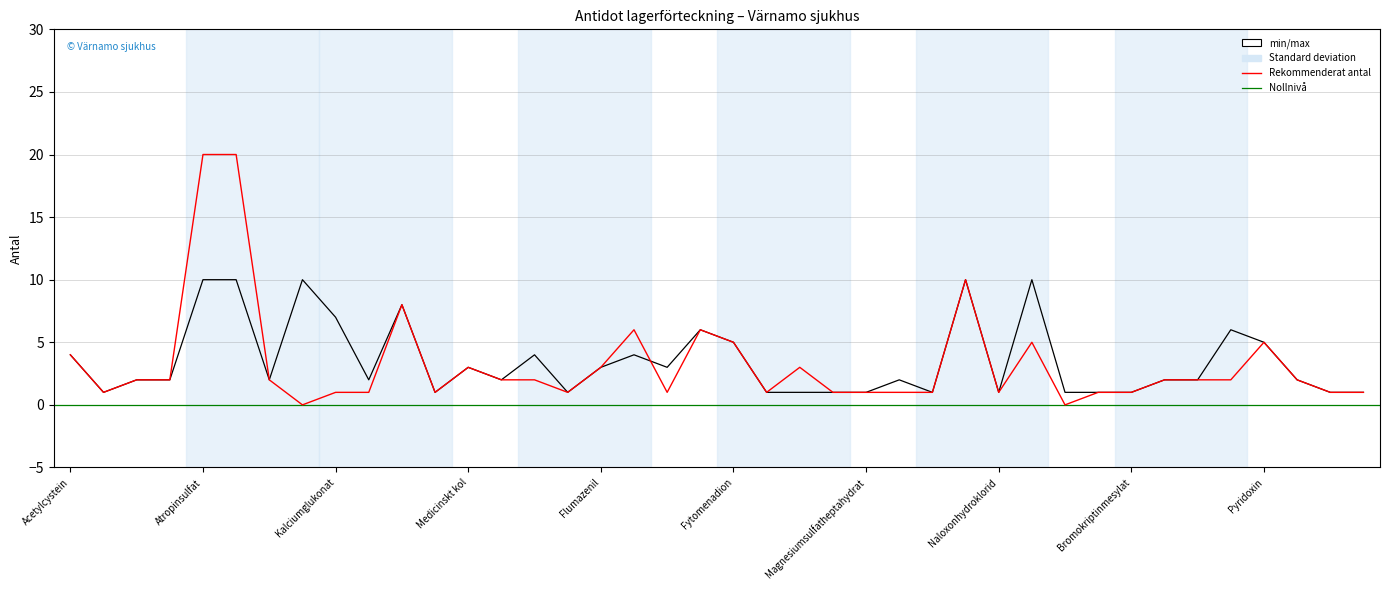

What is the label of the 28th point from the right?

Medicinskt kol